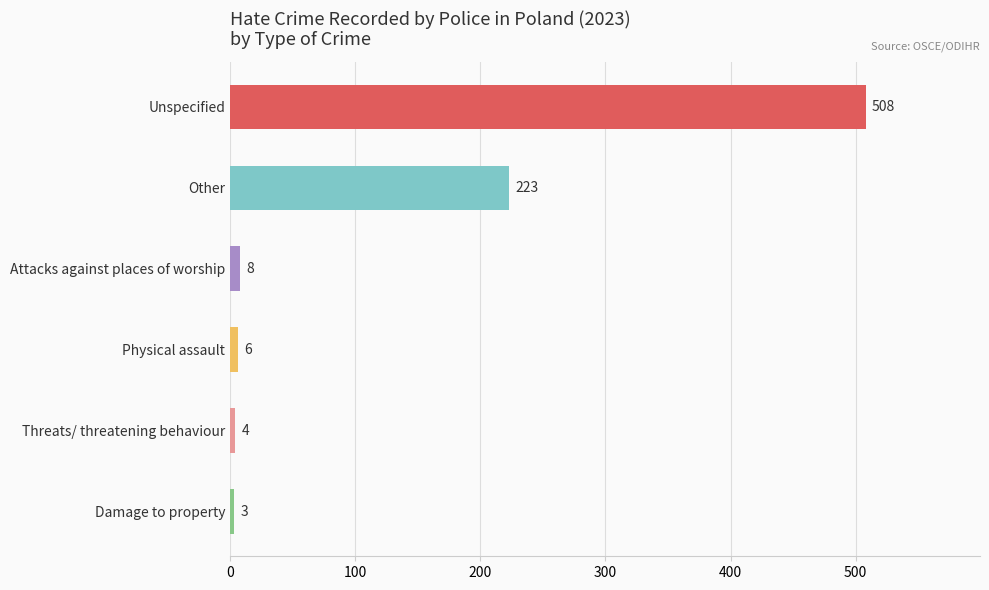

Approximately how many times larger is the value at Threats/ threatening behaviour compared to Damage to property?

1.3